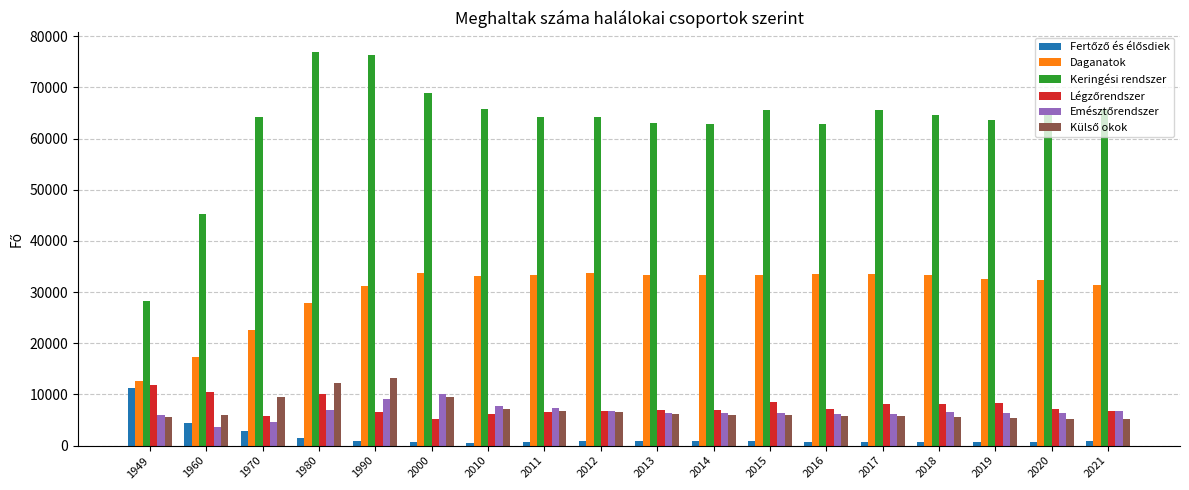

How many groups of bars are there?

18